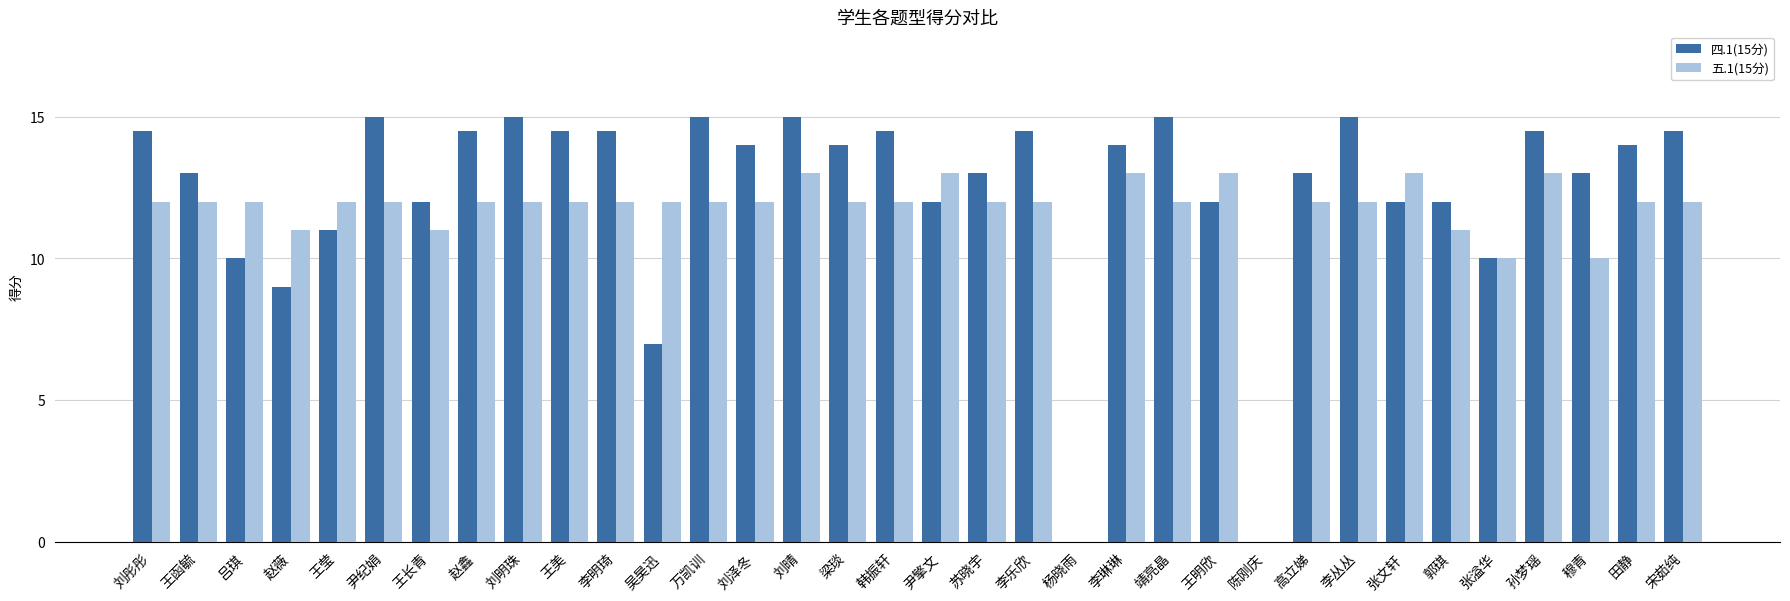

What is the total value across all series at 李丛丛?

27.0